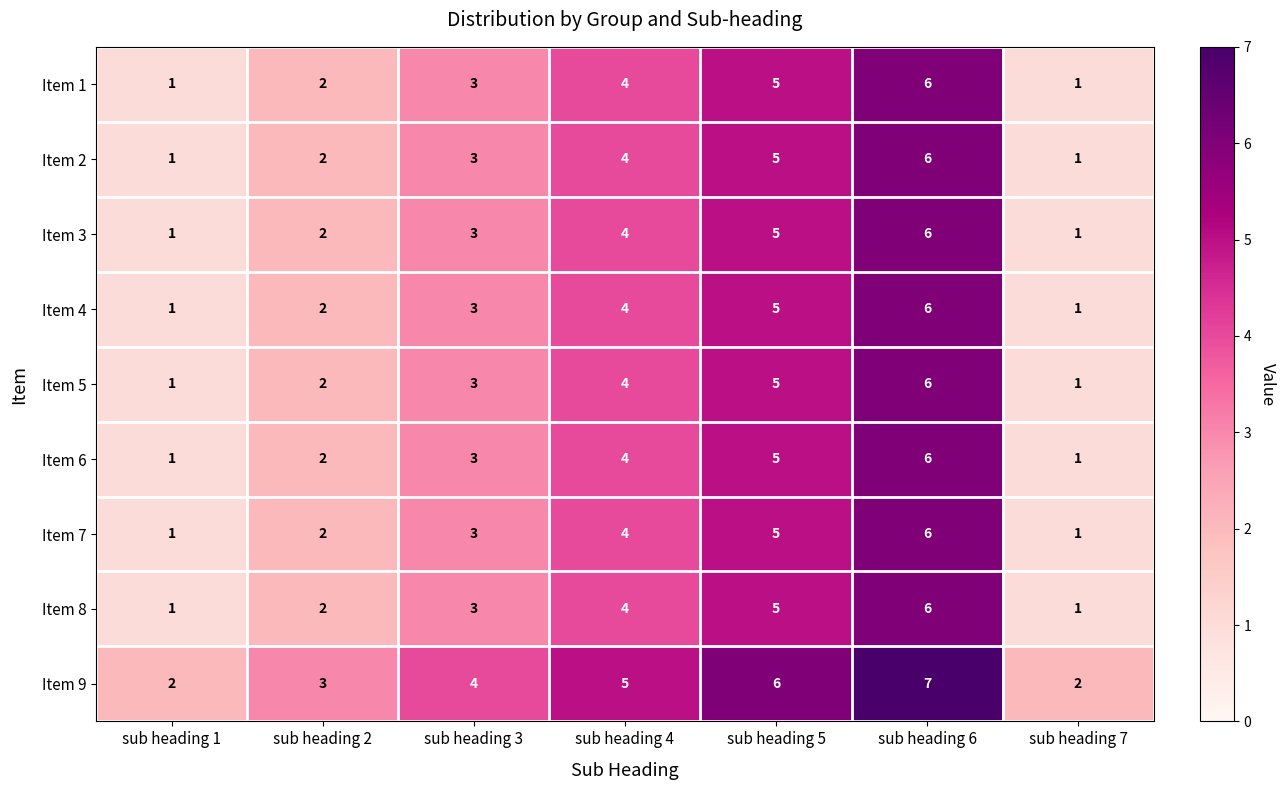

At which category does the chart reach its peak across all series?

sub heading 6